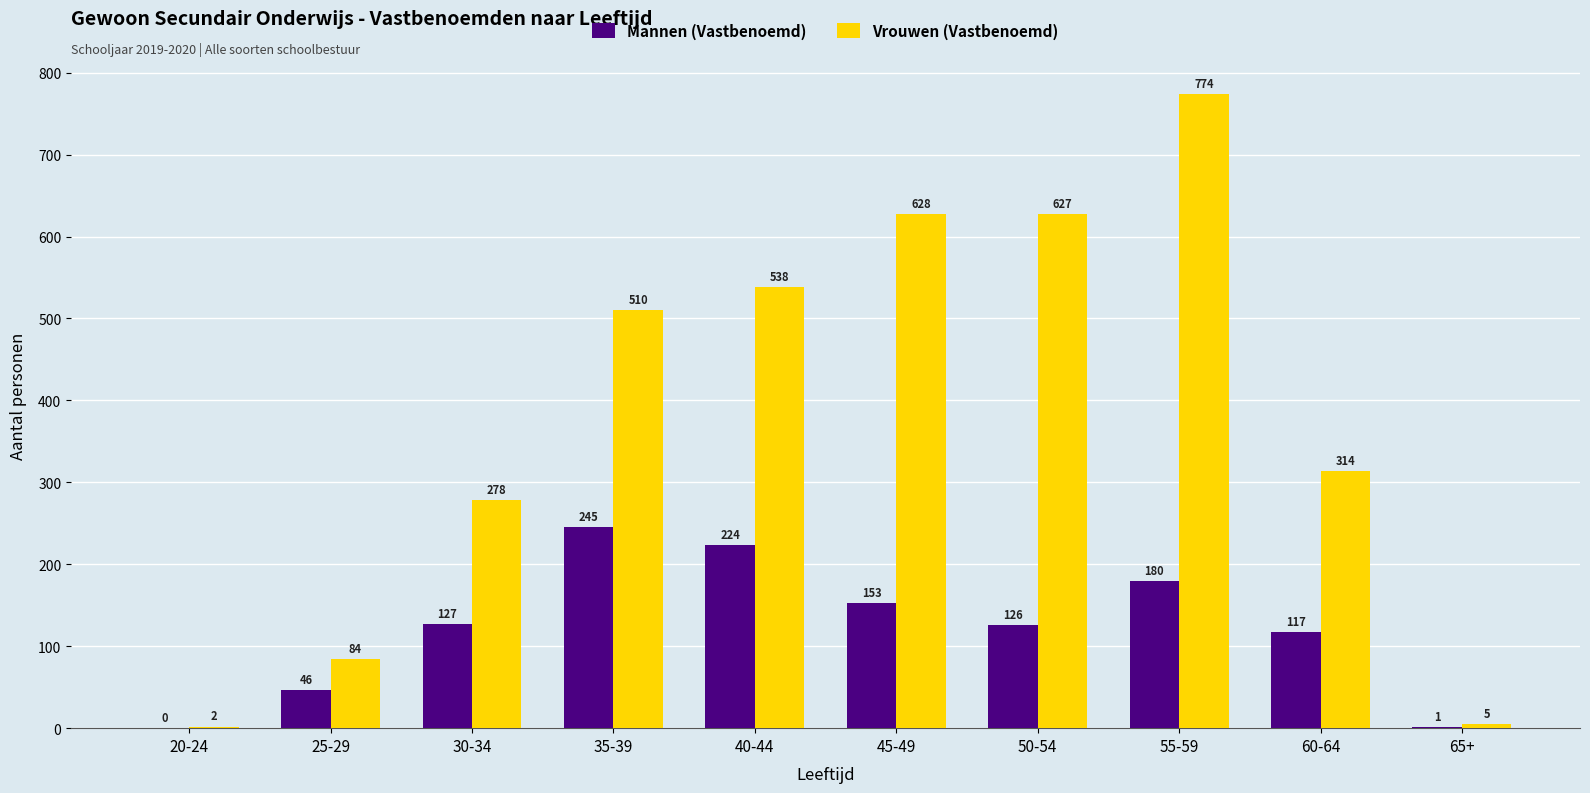

How many groups of bars are there?

10